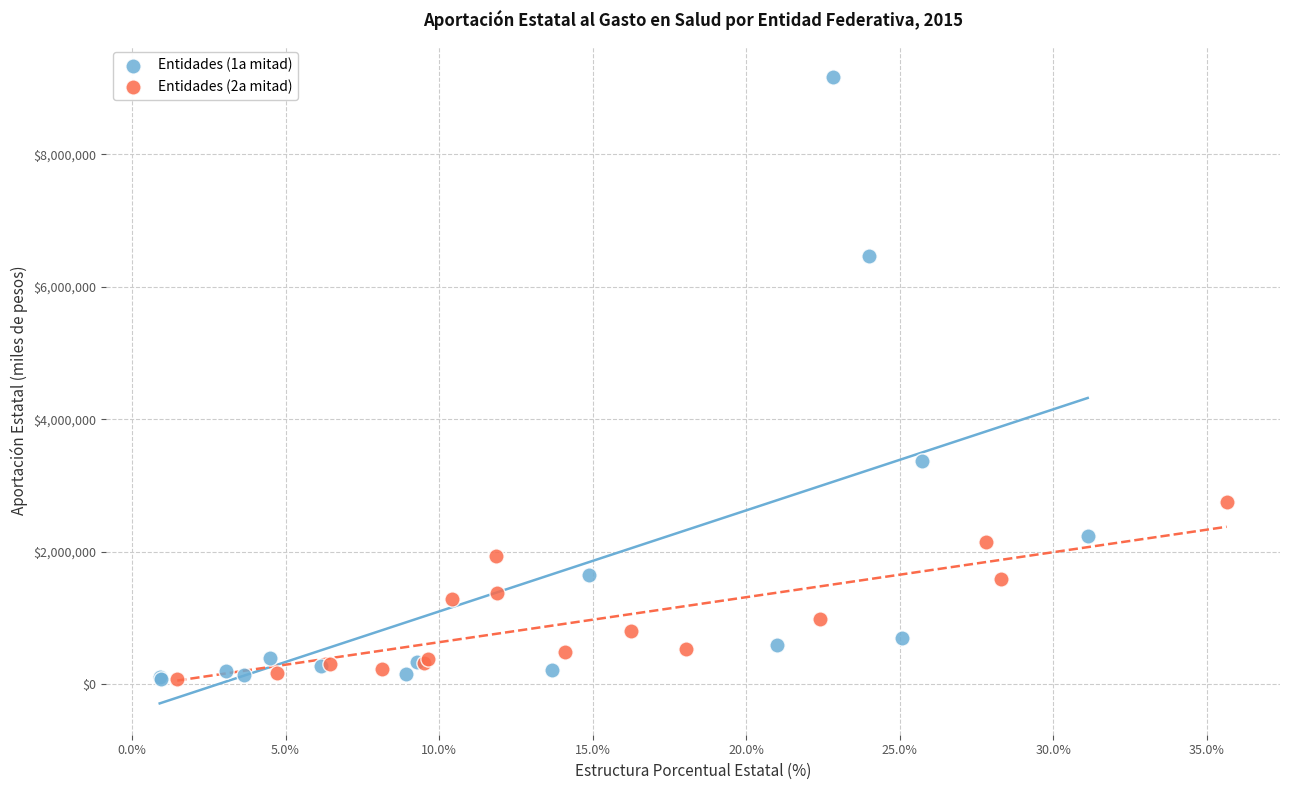

Which series contains the highest Y value?

Entidades (1a mitad)